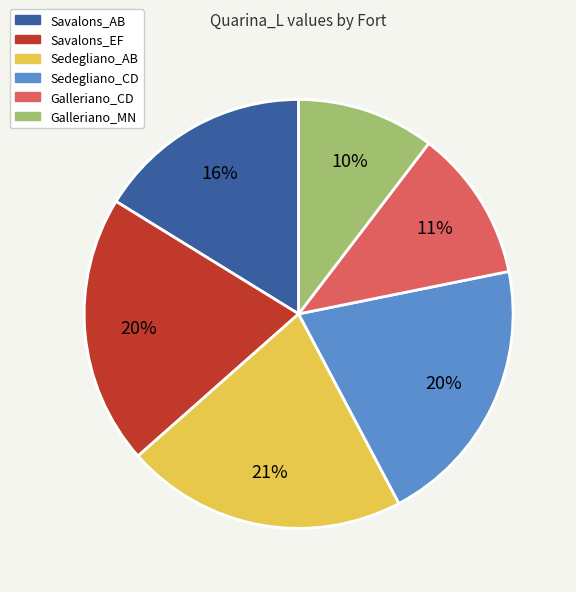

How many segments does this pie chart have?

6